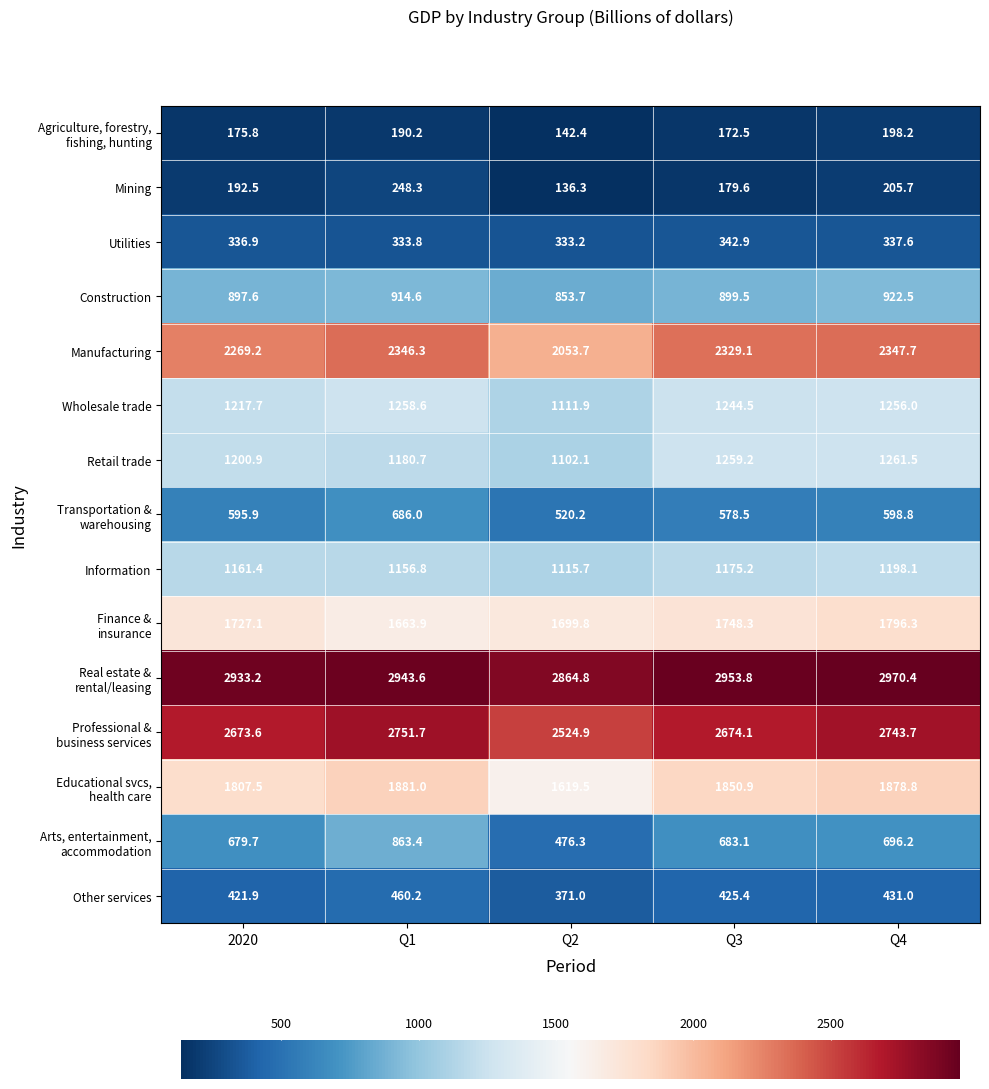

Is it true that Wholesale trade equals 856.4 at Q3?

False